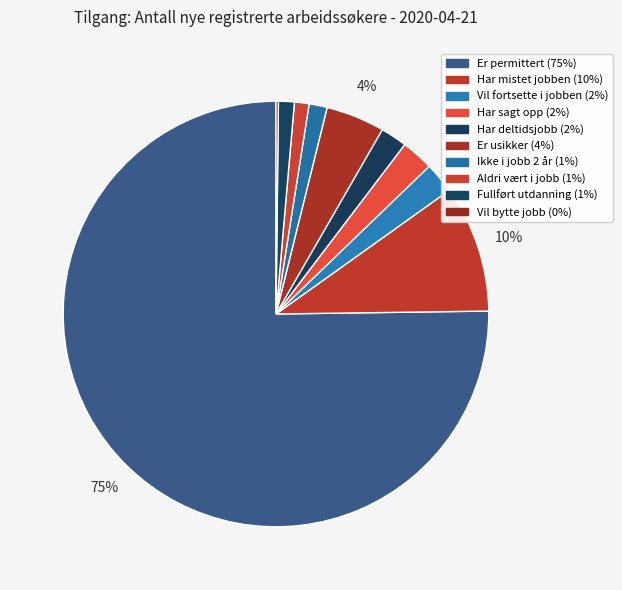

Which category has the smallest portion of the pie?

Har jobb men vil bytte